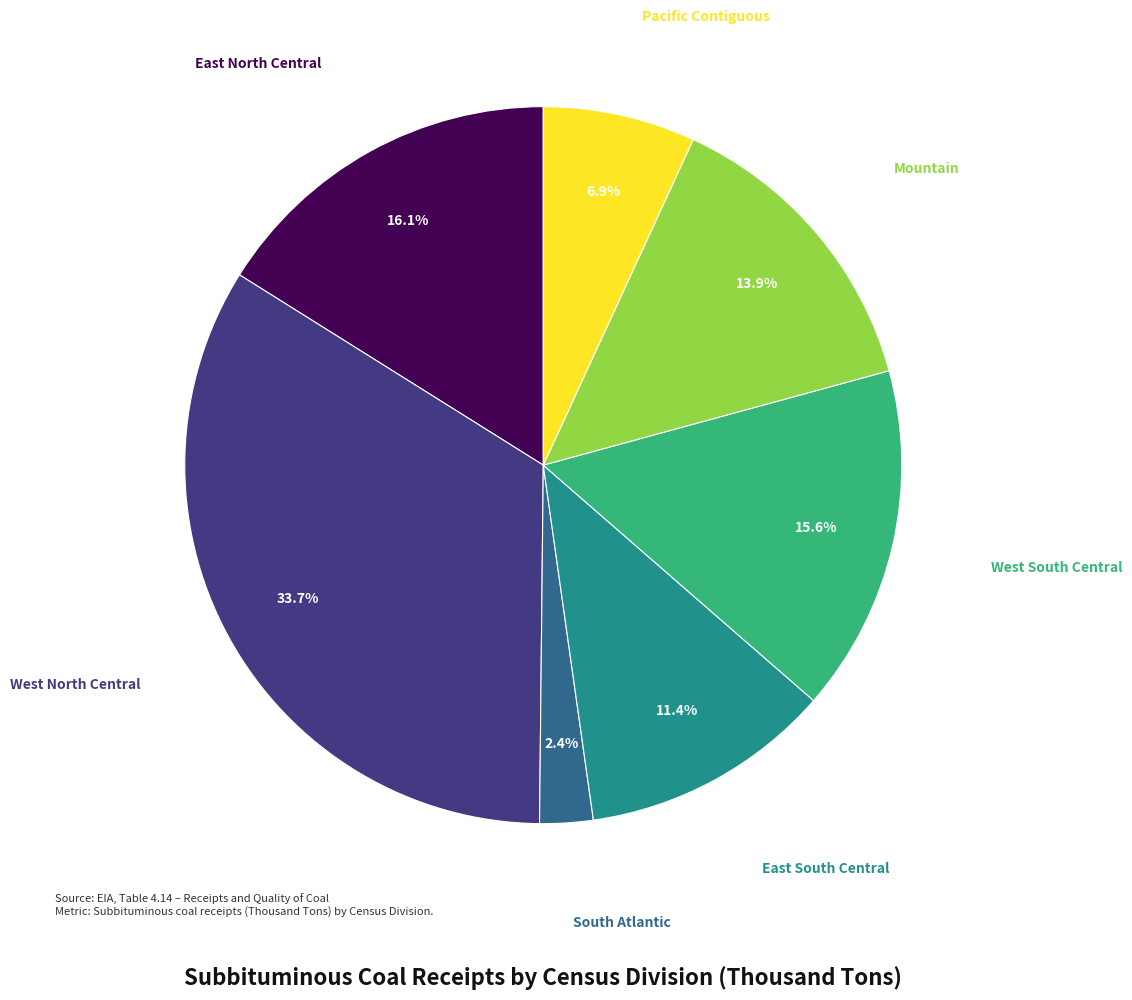

To the nearest percent, what is the difference between the largest and smallest slice percentages?

31%